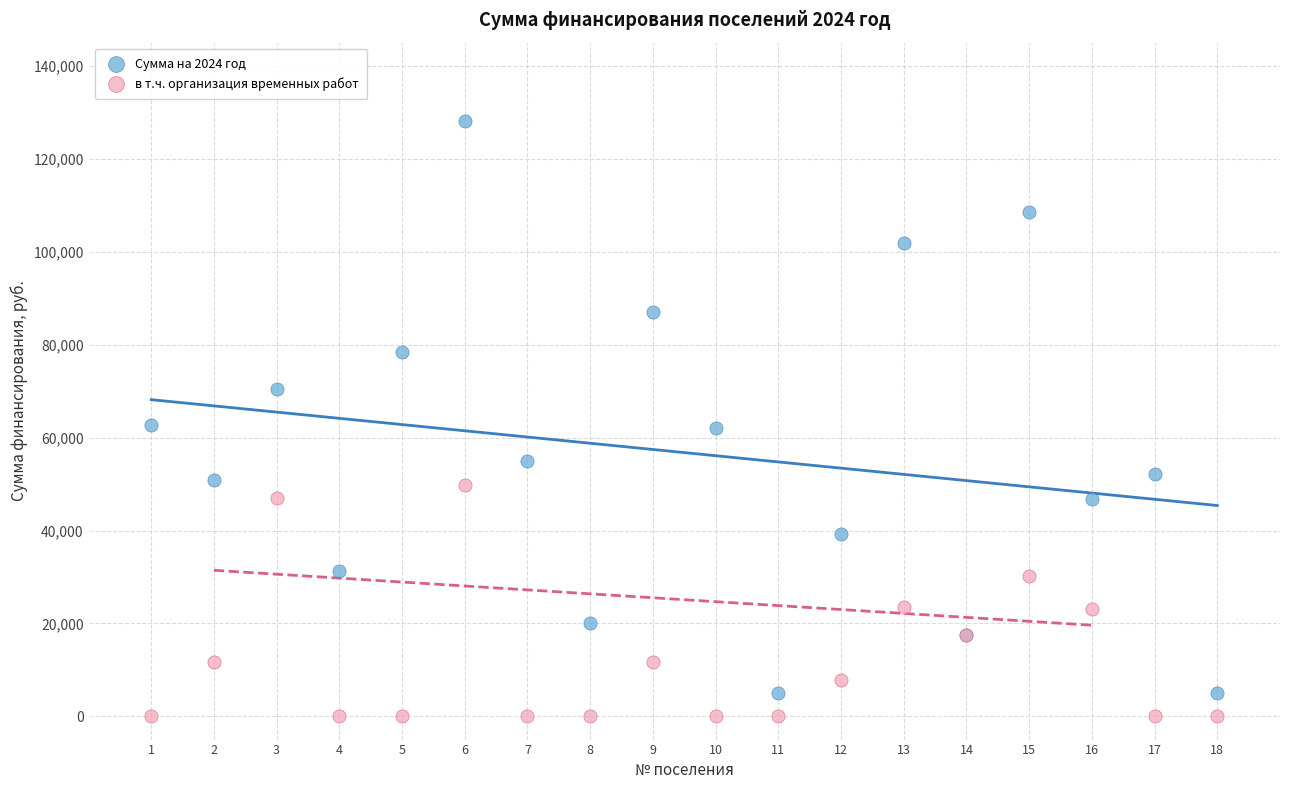

Which series contains the highest Y value?

Сумма на 2024 год